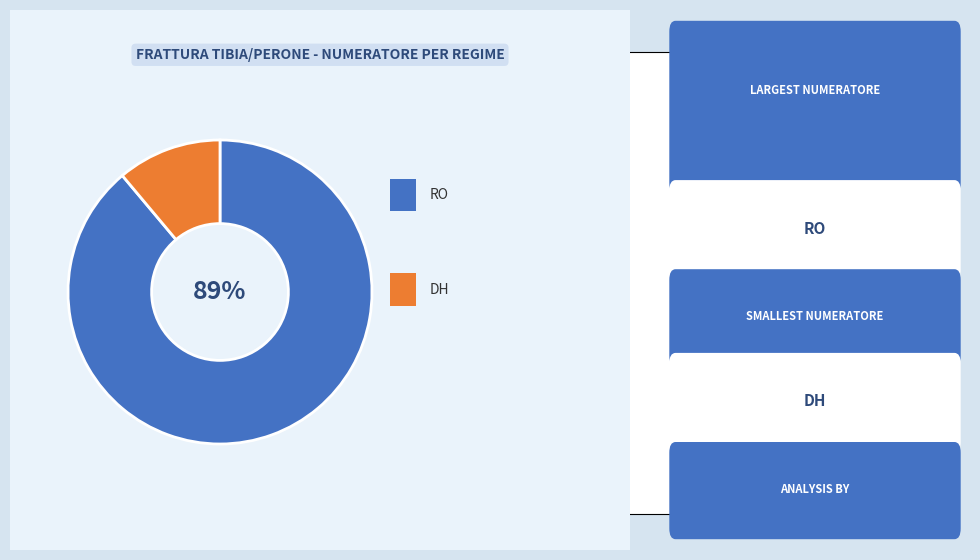

Does any single category account for the majority?

Yes